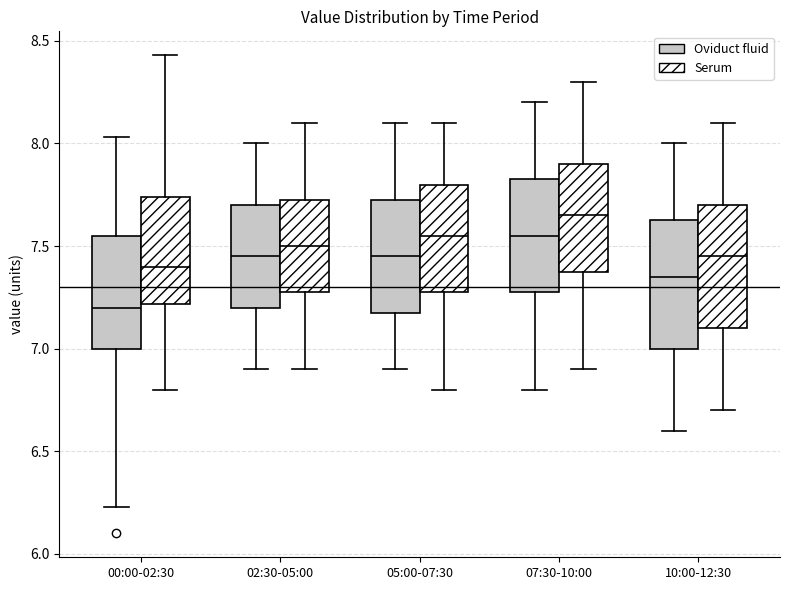

Reading left to right, transcribe this box plot: for each box, give where its median line is, the range the box spans, and where its two whiskers end, as read against the y-axis. The values are not printed on the chart, so give them approximately, as read against the axis.

00:00-02:30 (Oviduct fluid): median 7.20, box 7.00 to 7.55, whiskers 6.25 to 8.05
00:00-02:30 (Serum): median 7.40, box 7.20 to 7.75, whiskers 6.80 to 8.45
02:30-05:00 (Oviduct fluid): median 7.45, box 7.20 to 7.70, whiskers 6.90 to 8.00
02:30-05:00 (Serum): median 7.50, box 7.30 to 7.75, whiskers 6.90 to 8.10
05:00-07:30 (Oviduct fluid): median 7.45, box 7.20 to 7.75, whiskers 6.90 to 8.10
05:00-07:30 (Serum): median 7.55, box 7.30 to 7.80, whiskers 6.80 to 8.10
07:30-10:00 (Oviduct fluid): median 7.55, box 7.30 to 7.85, whiskers 6.80 to 8.20
07:30-10:00 (Serum): median 7.65, box 7.40 to 7.90, whiskers 6.90 to 8.30
10:00-12:30 (Oviduct fluid): median 7.35, box 7.00 to 7.65, whiskers 6.60 to 8.00
10:00-12:30 (Serum): median 7.45, box 7.10 to 7.70, whiskers 6.70 to 8.10